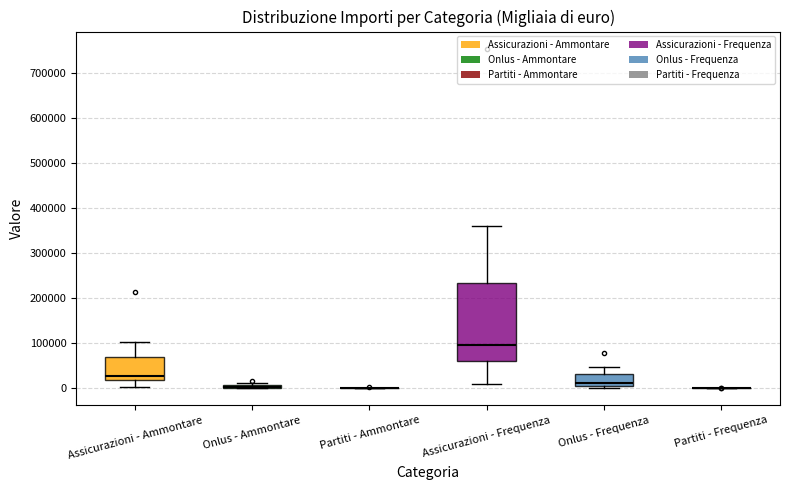

Comparing the boxes themselves (not the whiskers), which one is the tallest?

Assicurazioni - Frequenza